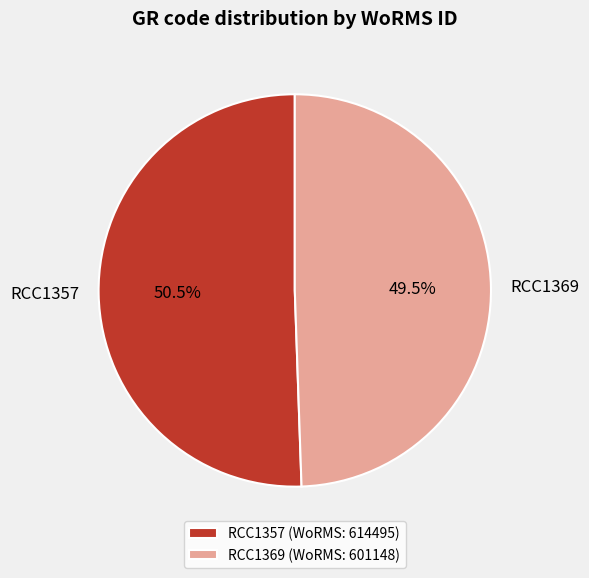

What is the ratio of the value at RCC1369 to the value at RCC1357?

1.0